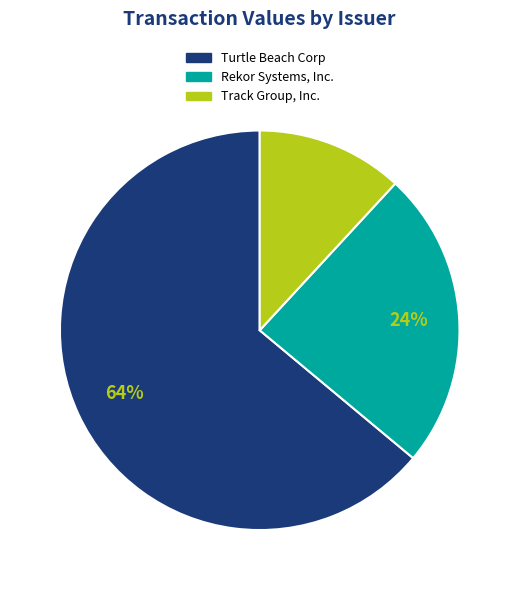

To the nearest percent, what is the difference between the largest and smallest slice percentages?

52%